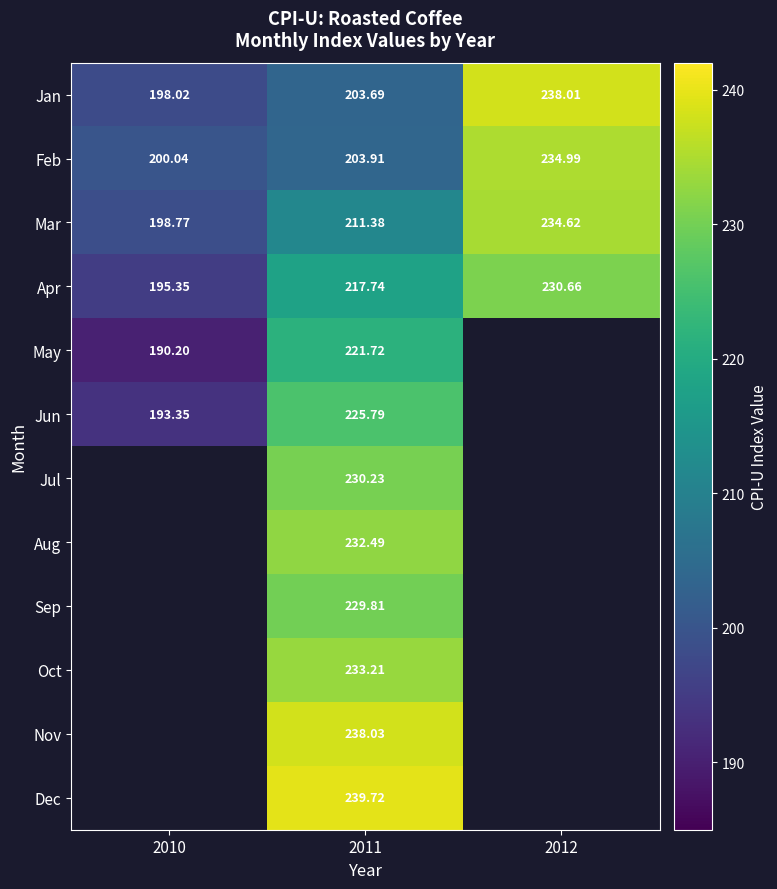

Rank the series at 2011 from highest to lowest value.

Dec, Nov, Oct, Aug, Jul, Sep, Jun, May, Apr, Mar, Feb, Jan